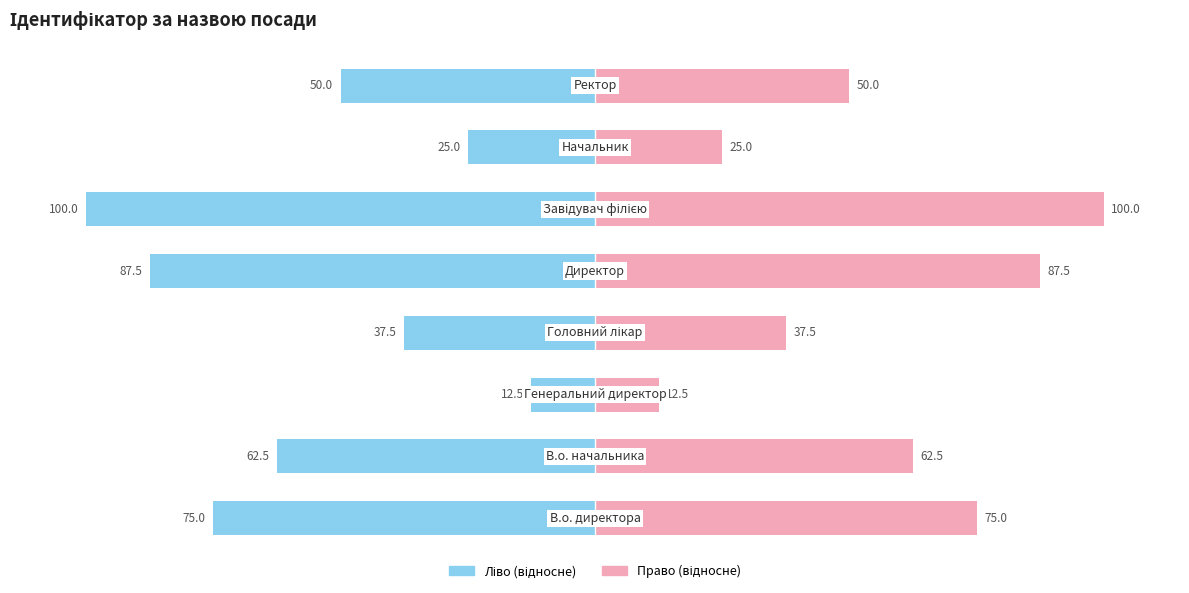

At which label does Ідентифікатор (ліво) first exceed -50?

2